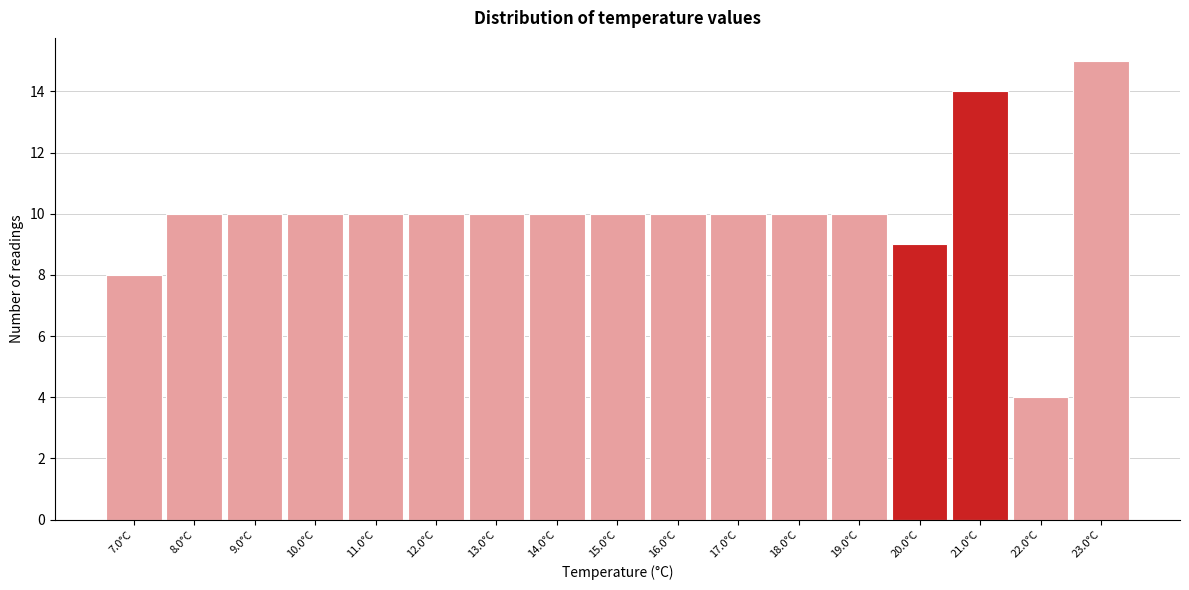

Reading left to right, transcribe all the data shown in this chart.

7.0°C=8	8.0°C=10	9.0°C=10	10.0°C=10	11.0°C=10	12.0°C=10	13.0°C=10	14.0°C=10	15.0°C=10	16.0°C=10	17.0°C=10	18.0°C=10	19.0°C=10	20.0°C=9	21.0°C=14	22.0°C=4	23.0°C=15